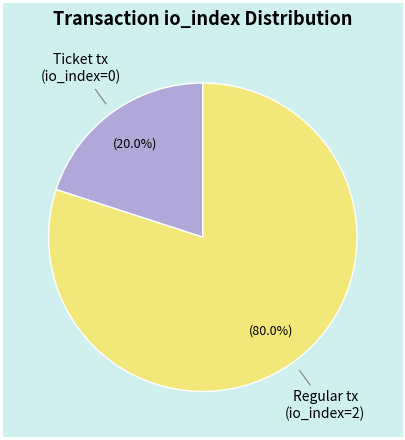

Is there any slice that represents more than half of the pie?

Yes